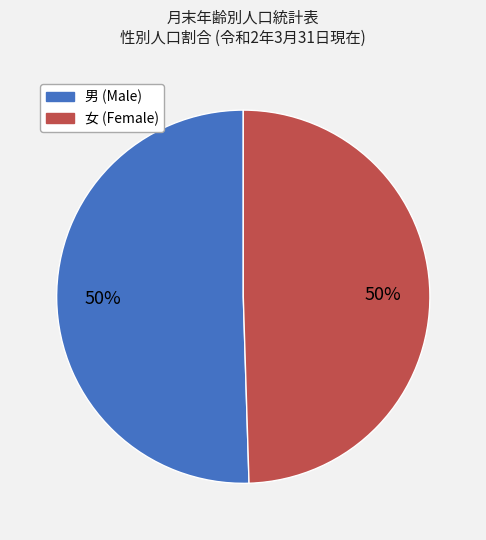

What is the ratio of the value at 男 to the value at 女?

1.0